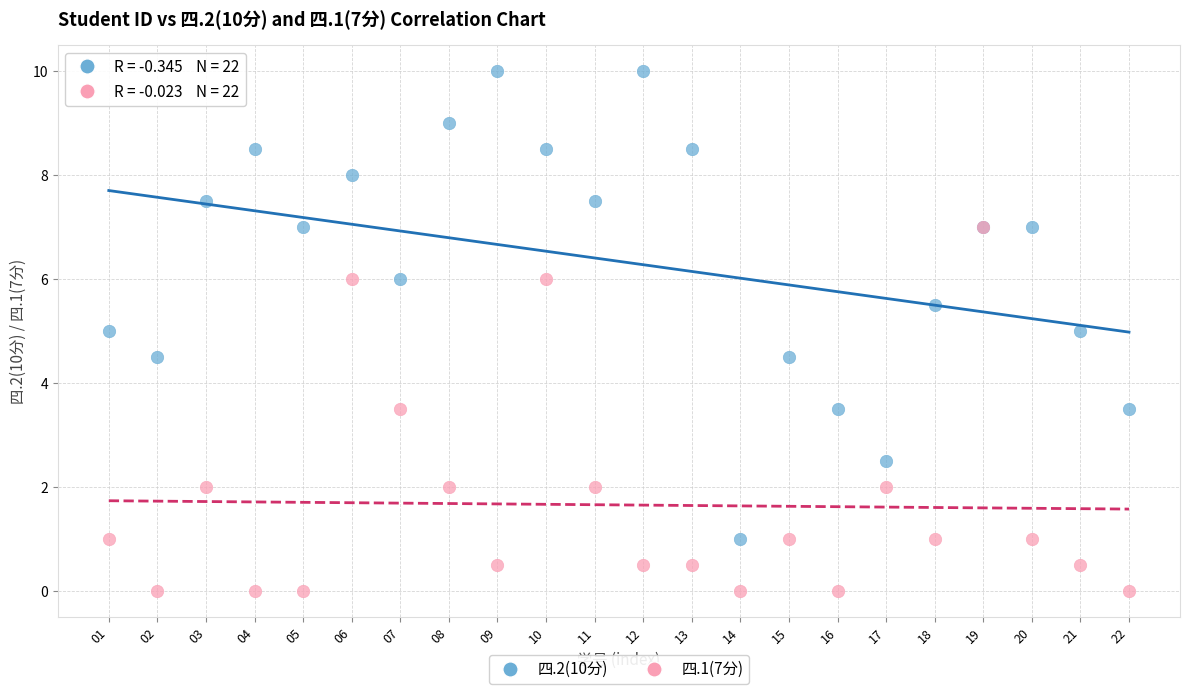

Which series contains the highest Y value?

四.2(10分)